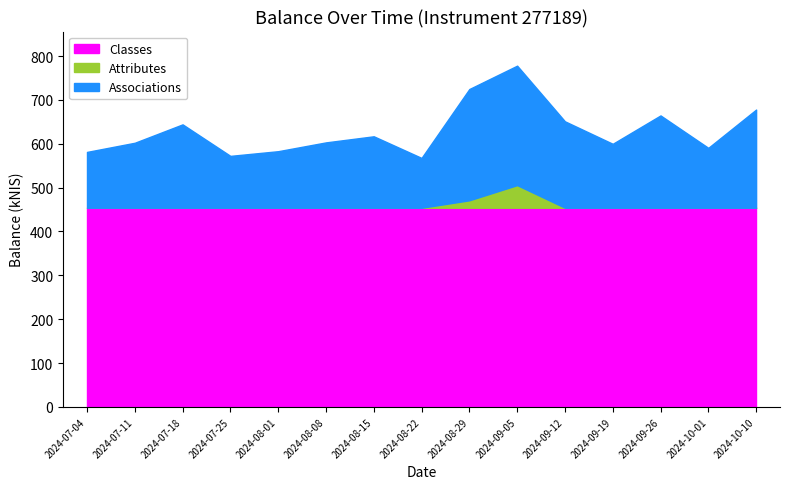

What is the smallest value displayed?

567.7